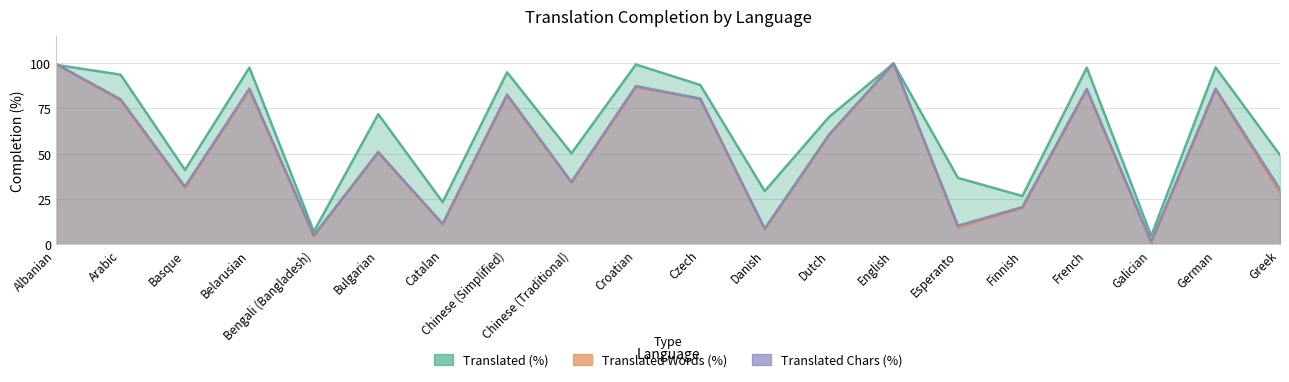

What is the spread (max minus min) of values at Finnish?

6.6